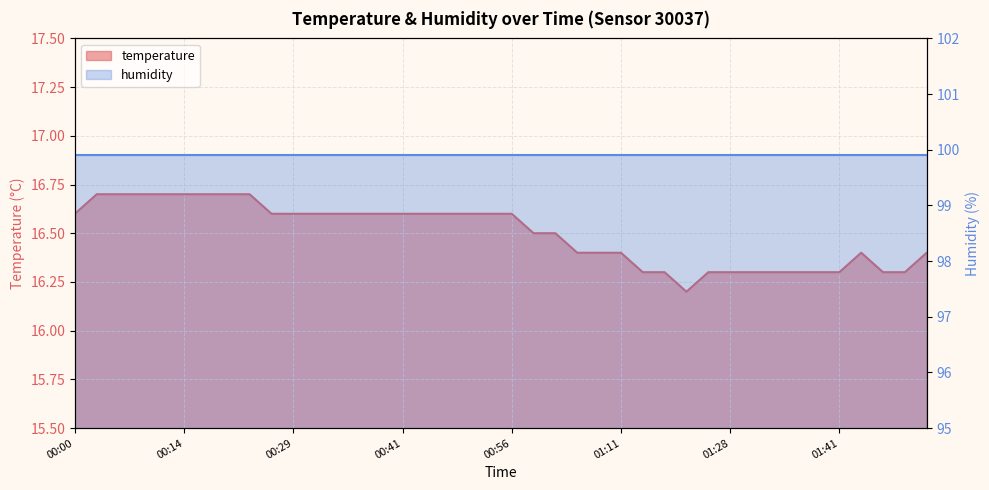

What position from the right is 00:34?

28